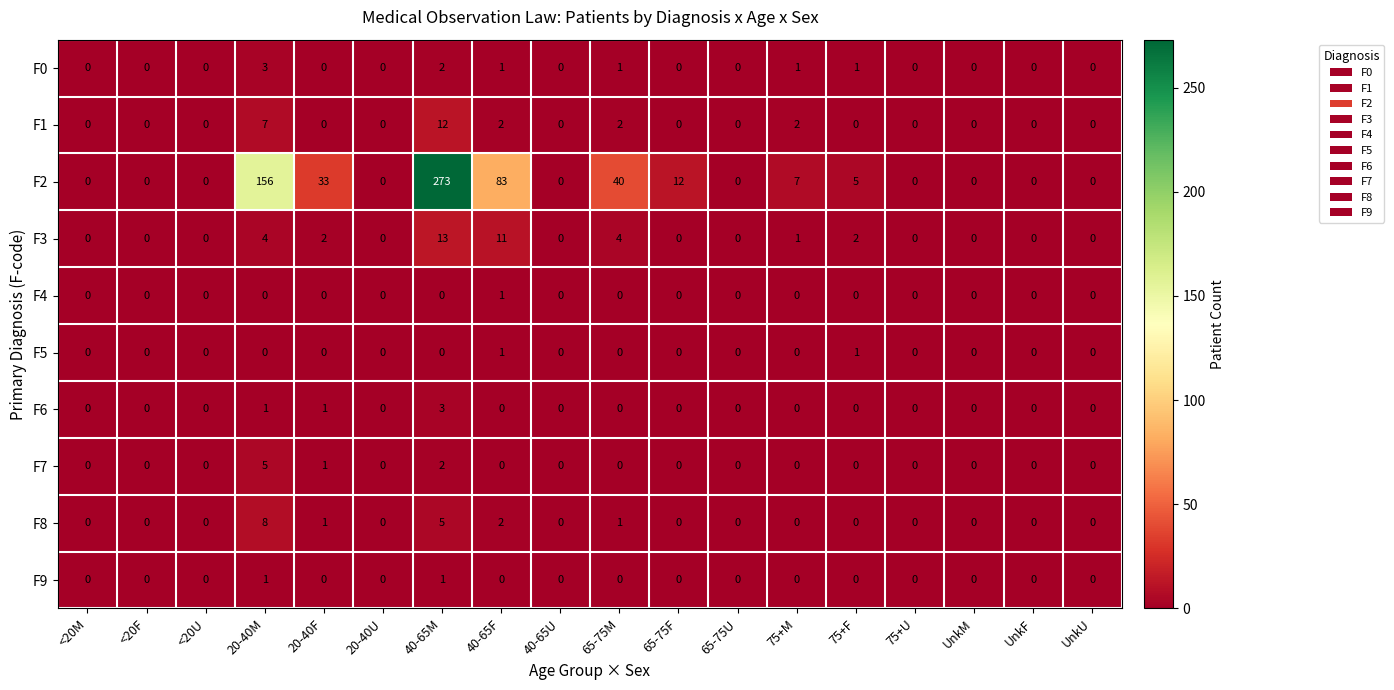

What is the difference between the maximum and minimum values in the F2 series?

273